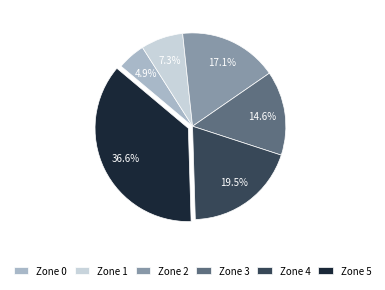

Which slice is the largest?

Zone 5